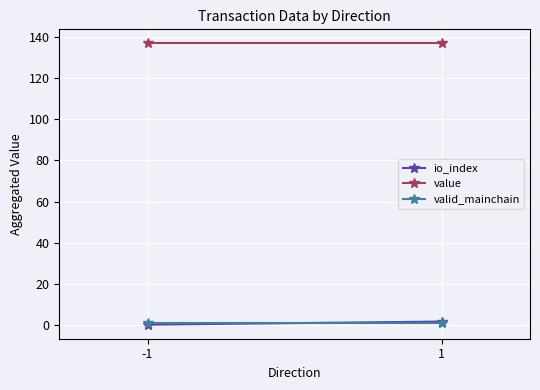

Reading left to right, extract all data points from this chart.

io_index: 0.0	1.5
value: 137.0	137.0
valid_mainchain: 1.0	1.0